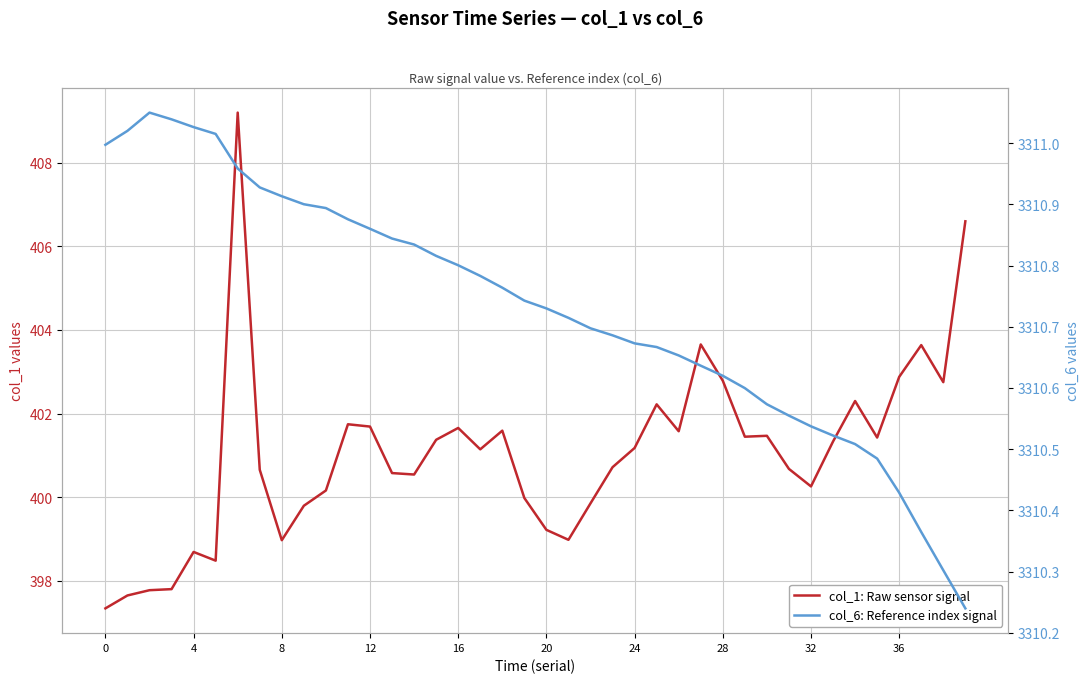

True or false: col_1: Raw sensor signal and col_6: Reference index signal cross at least once.

False